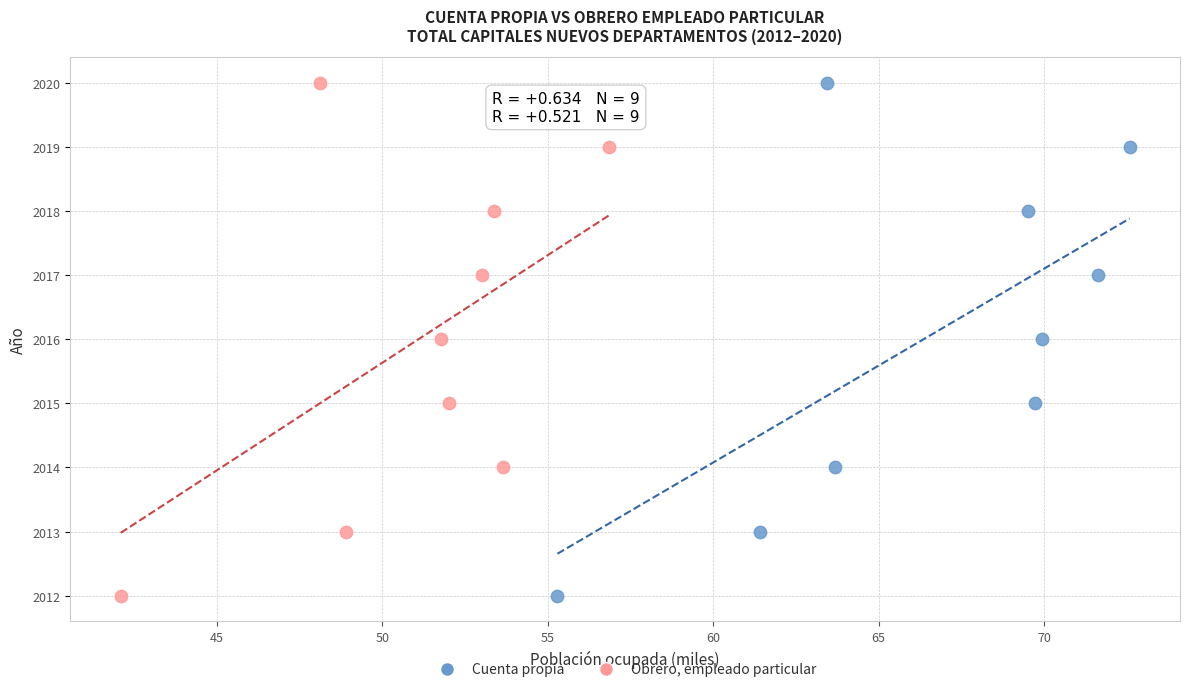

What are all the series names shown in the legend?

Cuenta propia, Obrero, empleado particular